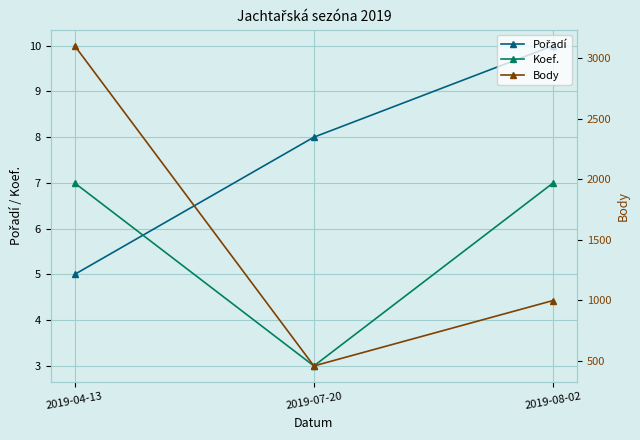

True or false: Body has a value of 1615 at 2019-04-13.

False